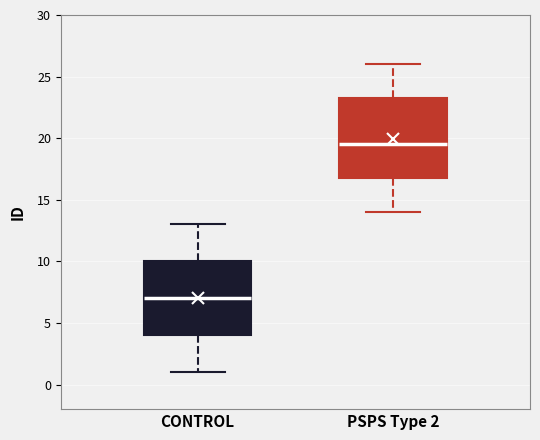

Reading left to right, read every box against the y-axis: the position of its median line, the range the box covers, and the ends of its whiskers. The values are not printed on the chart, so give them approximately, as read against the axis.

CONTROL: median 7.0, box 4.0 to 10.0, whiskers 1.0 to 13.0
PSPS Type 2: median 19.5, box 17.0 to 23.5, whiskers 14.0 to 26.0